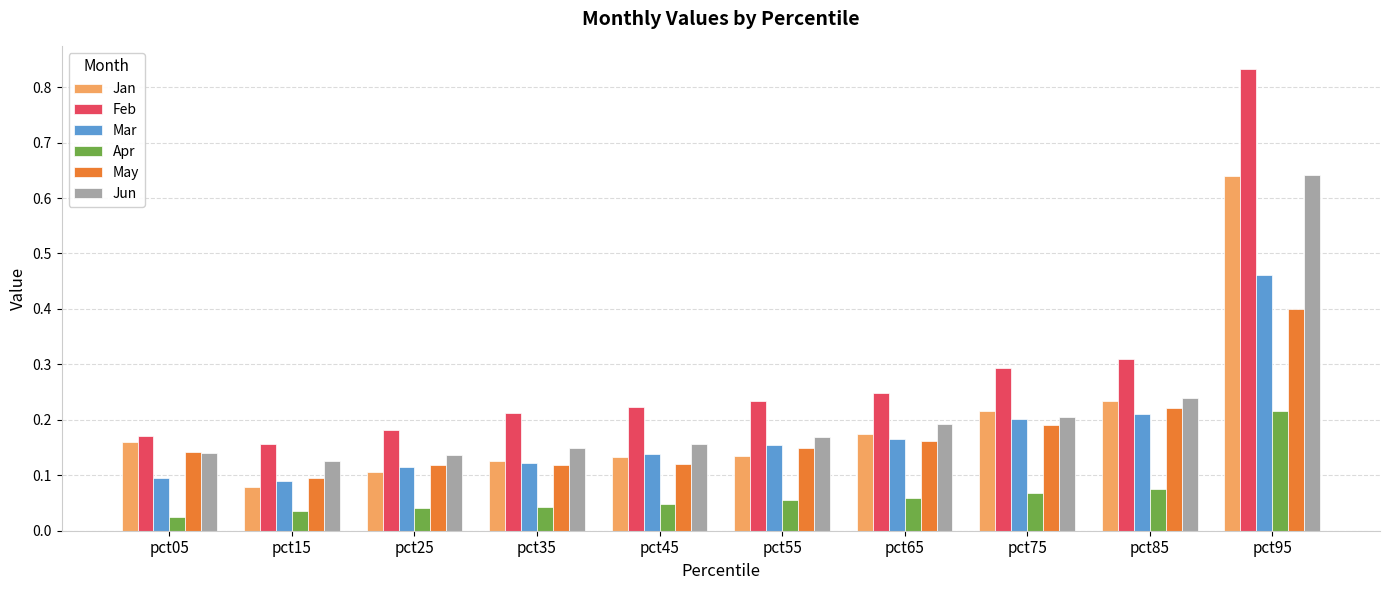

The Jan series shows 0.2 at pct25. True or false?

False